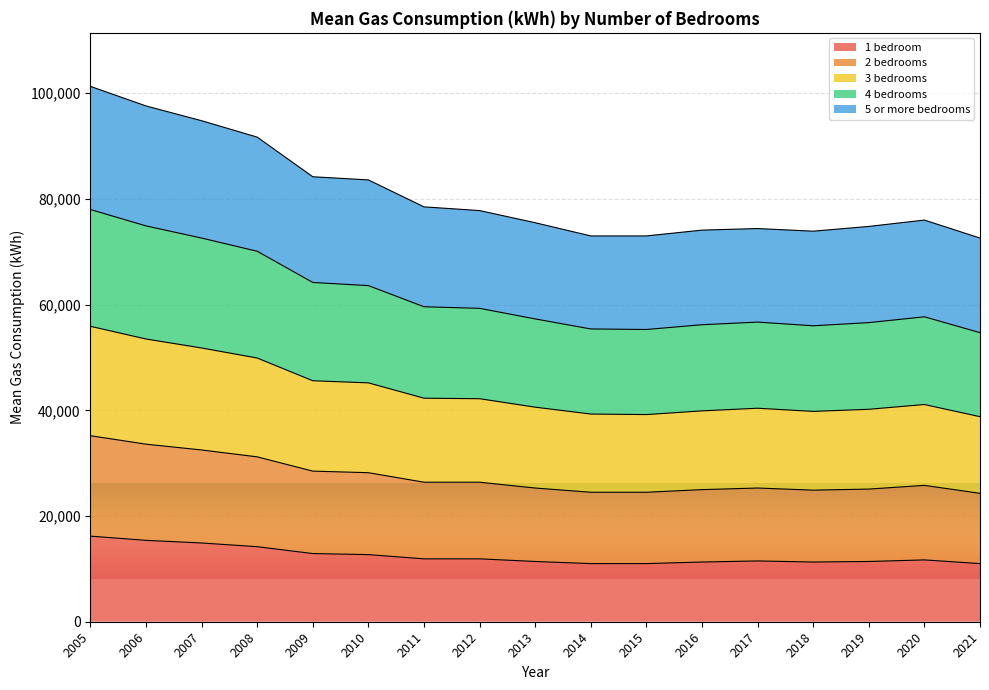

What is the difference between the maximum and minimum values in the 1 bedroom series?

5200